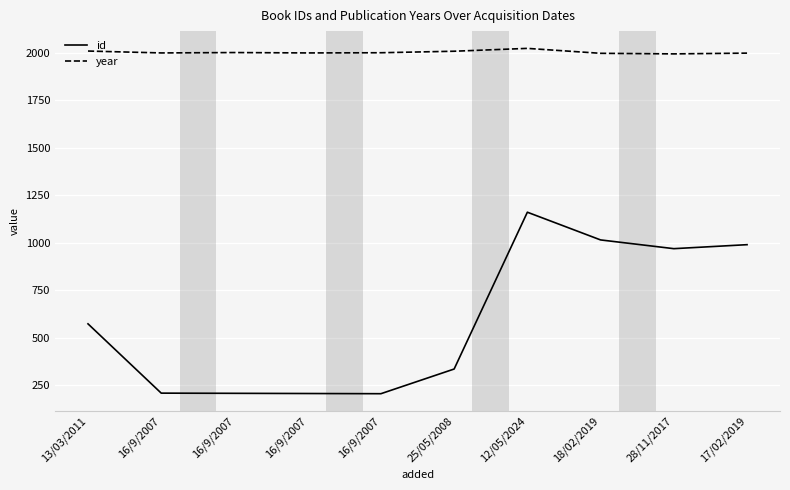

At which label does id reach its minimum?

16/9/2007